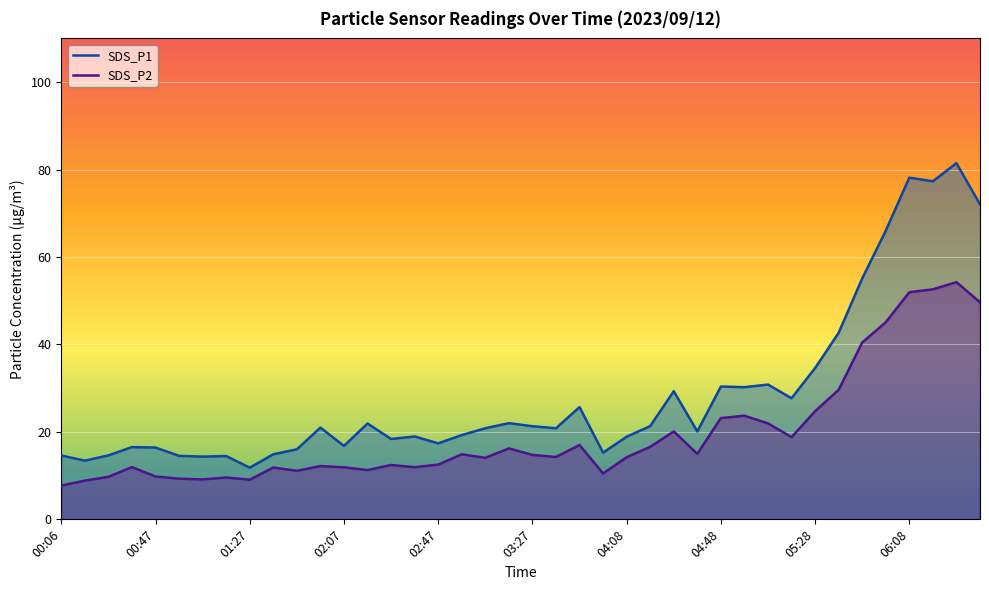

Reading left to right, what are all the values shown in this chart?

SDS_P1: 00:06=14.6	00:17=13.4	00:27=14.6	00:37=16.5	00:47=16.4	00:57=14.5	01:07=14.3	01:17=14.5	01:27=11.8	01:37=14.9	01:47=16.0	01:57=21.0	02:07=16.8	02:17=21.9	02:27=18.4	02:37=18.9	02:47=17.4	02:57=19.3	03:07=20.8	03:17=22.0	03:27=21.3	03:37=20.8	03:48=25.7	03:58=15.2	04:08=18.9	04:18=21.3	04:28=29.3	04:38=20.1	04:48=30.4	04:58=30.2	05:08=30.8	05:18=27.7	05:28=34.6	05:38=42.7	05:48=55.1	05:58=66.0	06:08=78.2	06:18=77.3	06:28=81.5	06:38=72.0
SDS_P2: 00:06=7.7	00:17=8.8	00:27=9.7	00:37=11.9	00:47=9.8	00:57=9.3	01:07=9.1	01:17=9.6	01:27=9.1	01:37=11.8	01:47=11.1	01:57=12.2	02:07=11.9	02:17=11.3	02:27=12.4	02:37=11.9	02:47=12.5	02:57=14.9	03:07=14.1	03:17=16.2	03:27=14.7	03:37=14.3	03:48=17.0	03:58=10.5	04:08=14.2	04:18=16.6	04:28=20.1	04:38=15.0	04:48=23.2	04:58=23.7	05:08=21.9	05:18=18.8	05:28=24.7	05:38=29.6	05:48=40.5	05:58=45.1	06:08=52.0	06:18=52.6	06:28=54.2	06:38=49.6